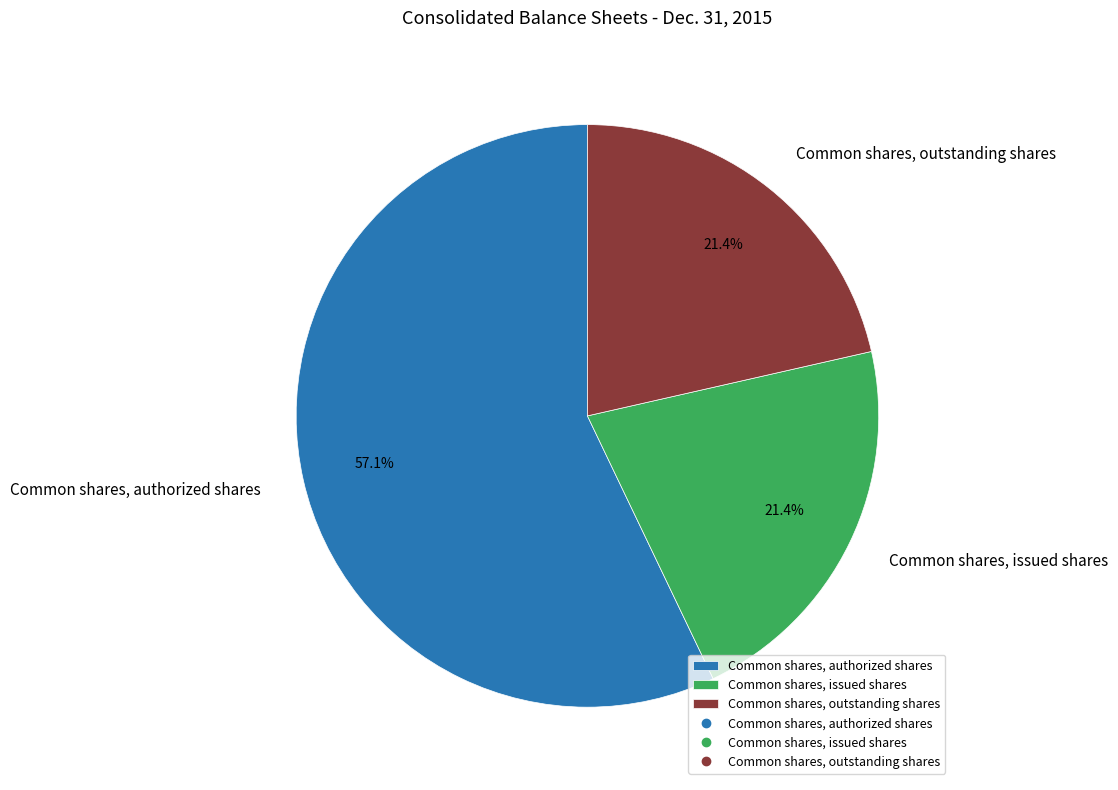

Combined, do Common shares, authorized shares and Common shares, outstanding shares account for over 50%?

Yes